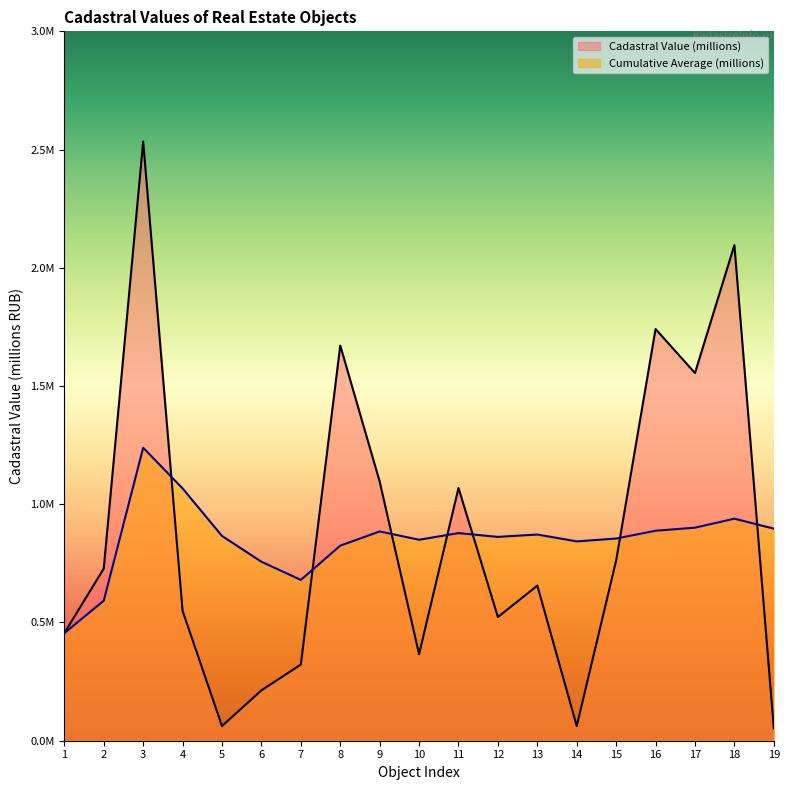

Which series has the widest spread of values?

Cadastral Value (millions)